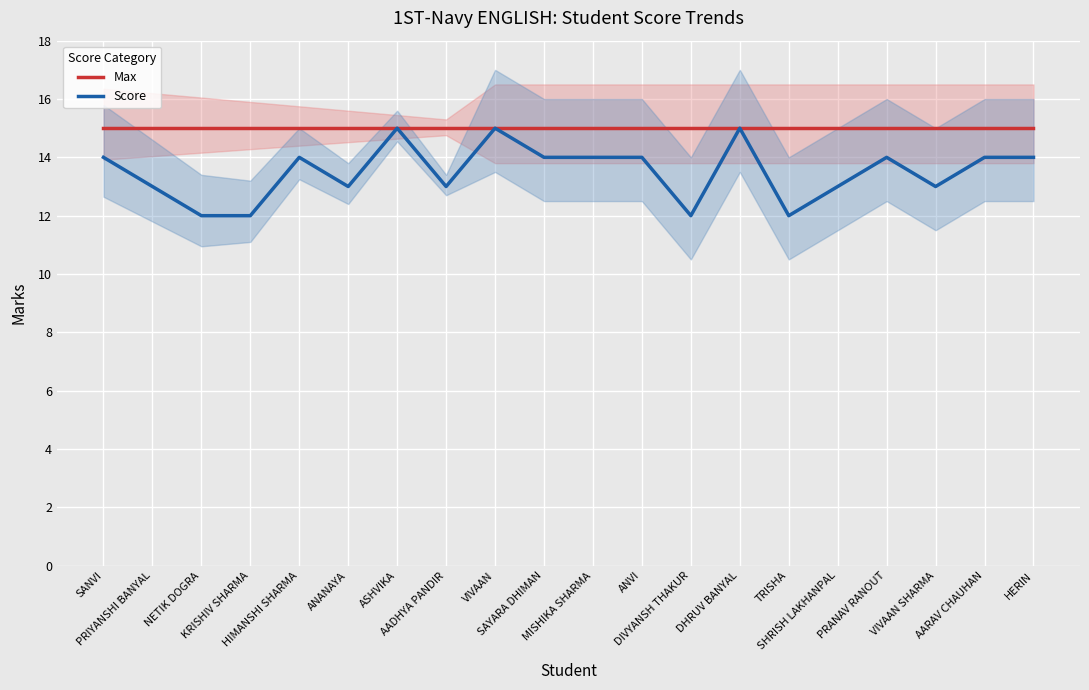

What is the sum of all Score values?

270